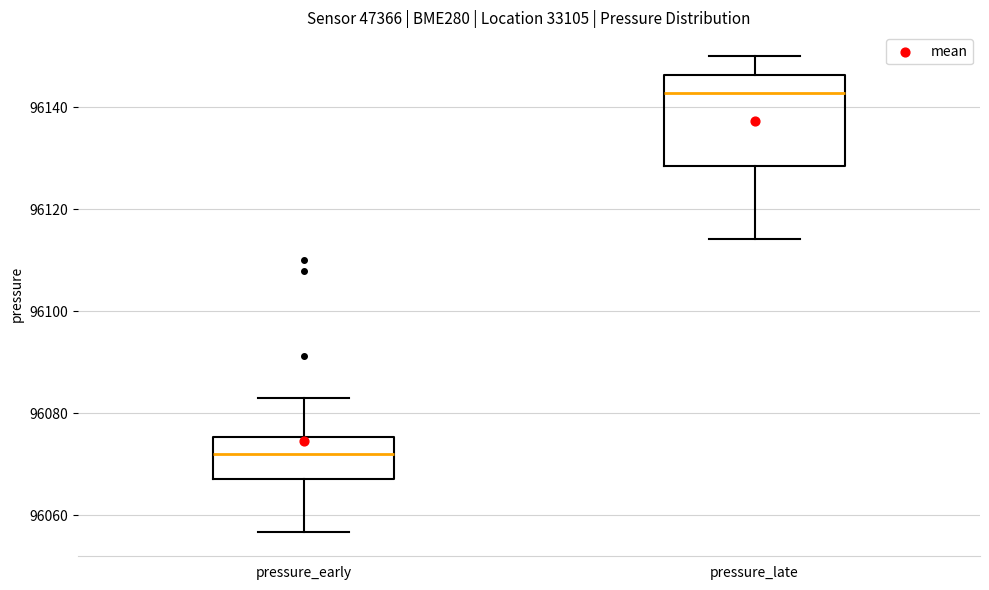

Where does the upper whisker of the box for pressure_early end on the y-axis? The values are not printed on the chart, so give them approximately, as read against the axis.

96084